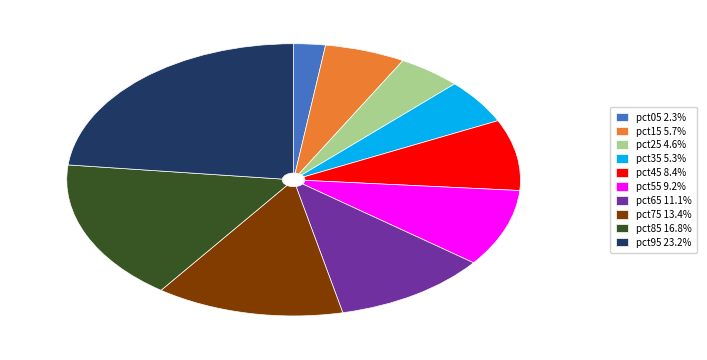

What is the smallest slice in the pie chart?

pct05